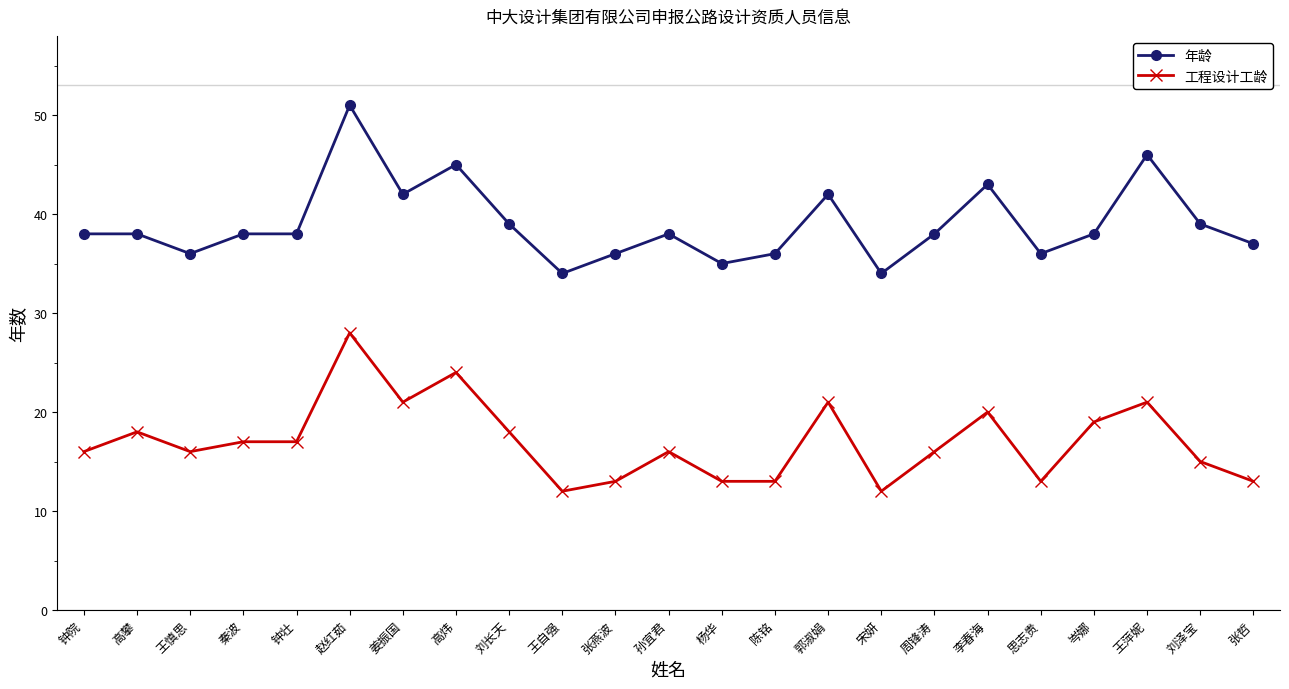

The 工程设计工龄 series shows 17 at 秦波. True or false?

True